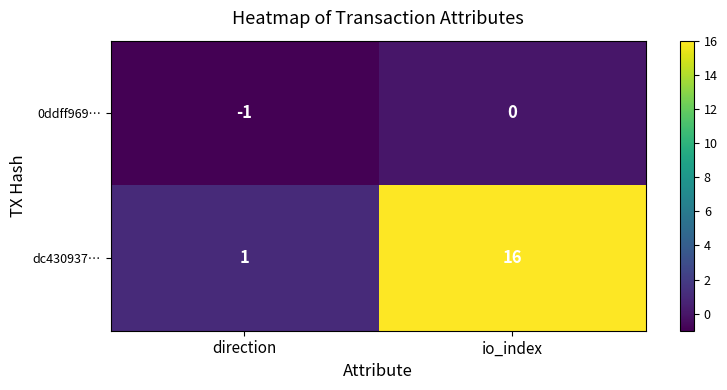

Which label corresponds to the smallest value in the chart?

direction